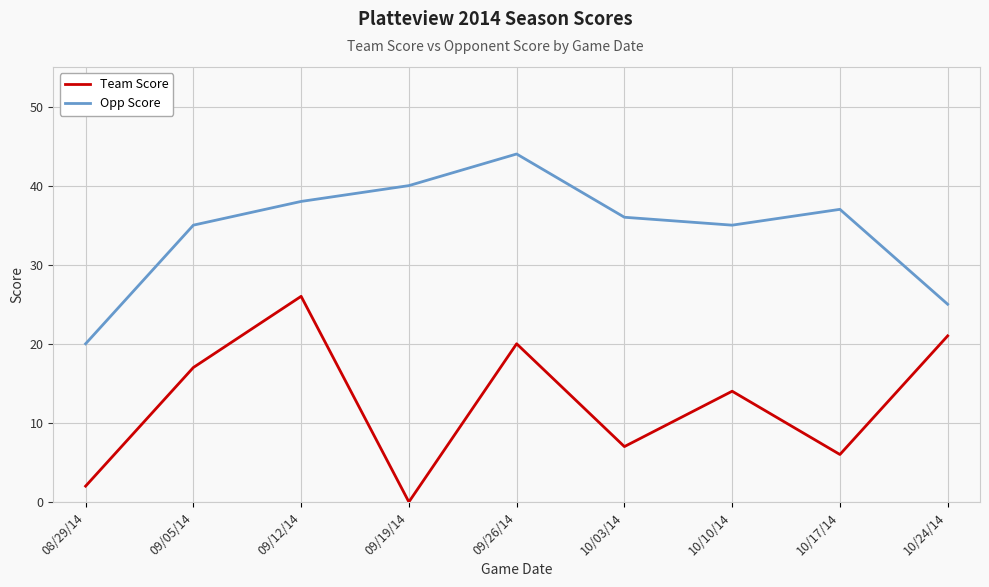

At 10/10/14, list the series in order from largest to smallest.

Opp Score, Team Score